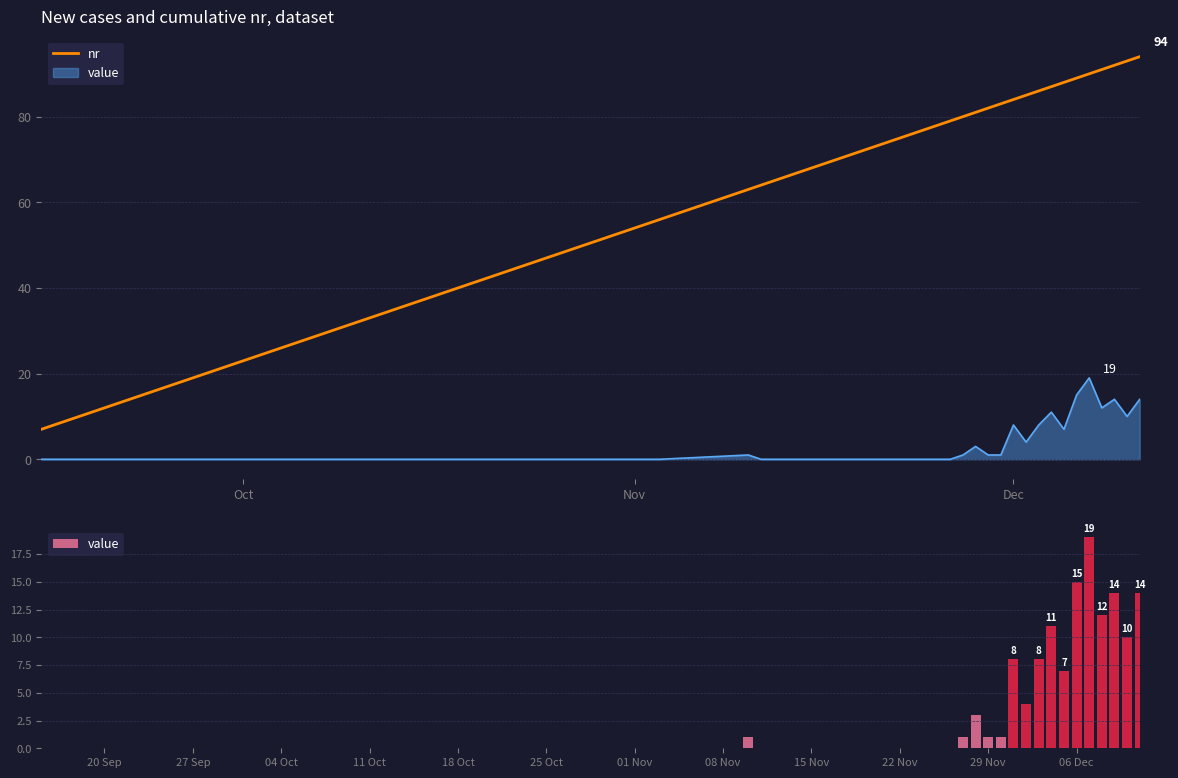

How many distinct data groups are displayed?

2